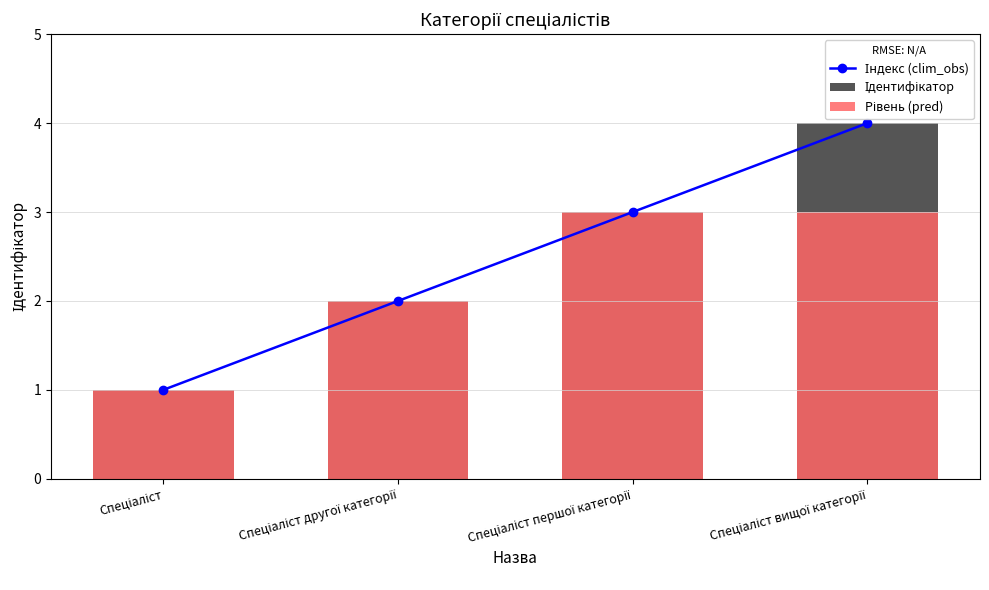

At which category is the sum across all series the highest?

Спеціаліст вищої категорії